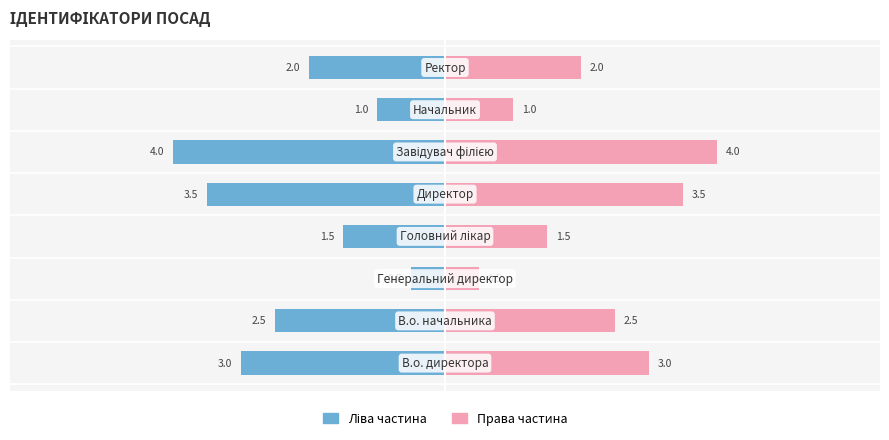

Which has a higher value, 3 or 0?

3